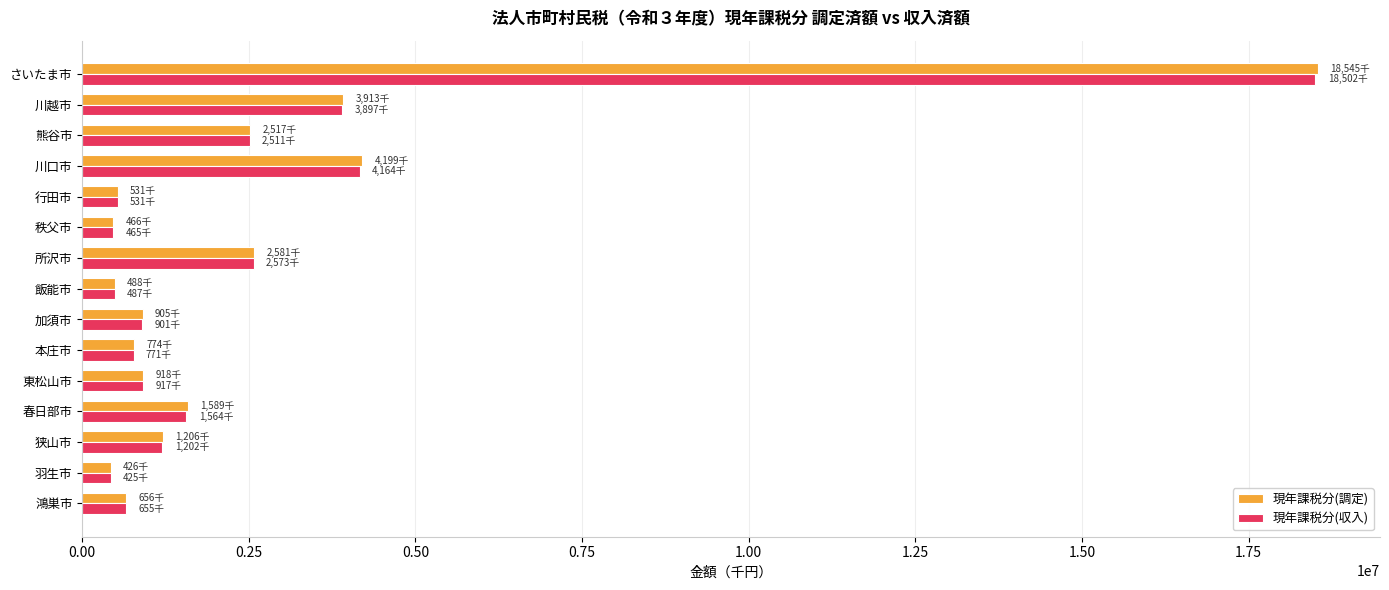

The value of 現年課税分(調定) at 狭山市 is 1205873. True or false?

True